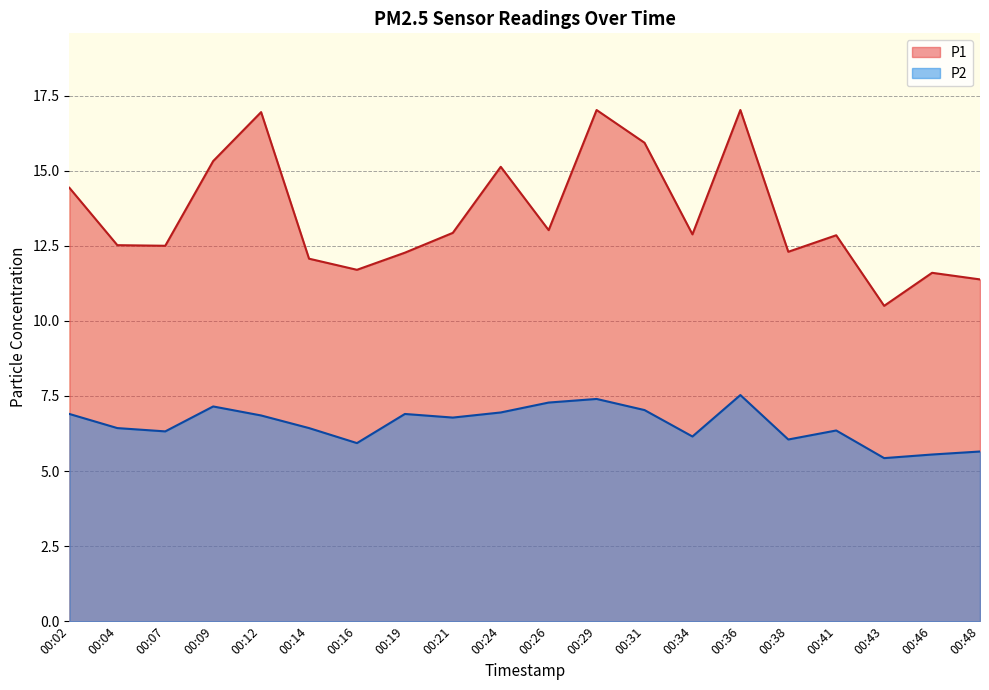

The value of P1 at 00:26 is 7.0. True or false?

False